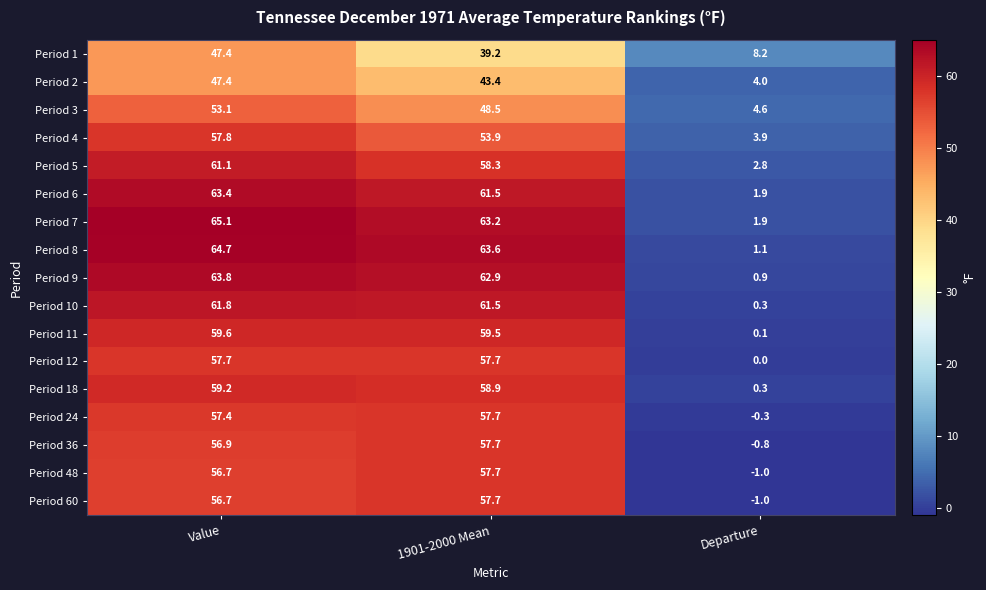

At which label does Period 1 first exceed 39?

Value